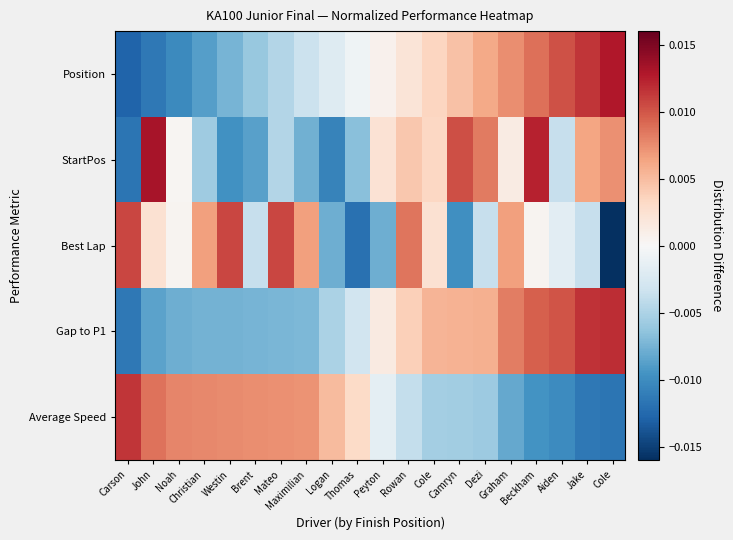

Rank the series at Brent from highest to lowest value.

Average Speed, Best Lap, Position, Gap to P1, StartPos